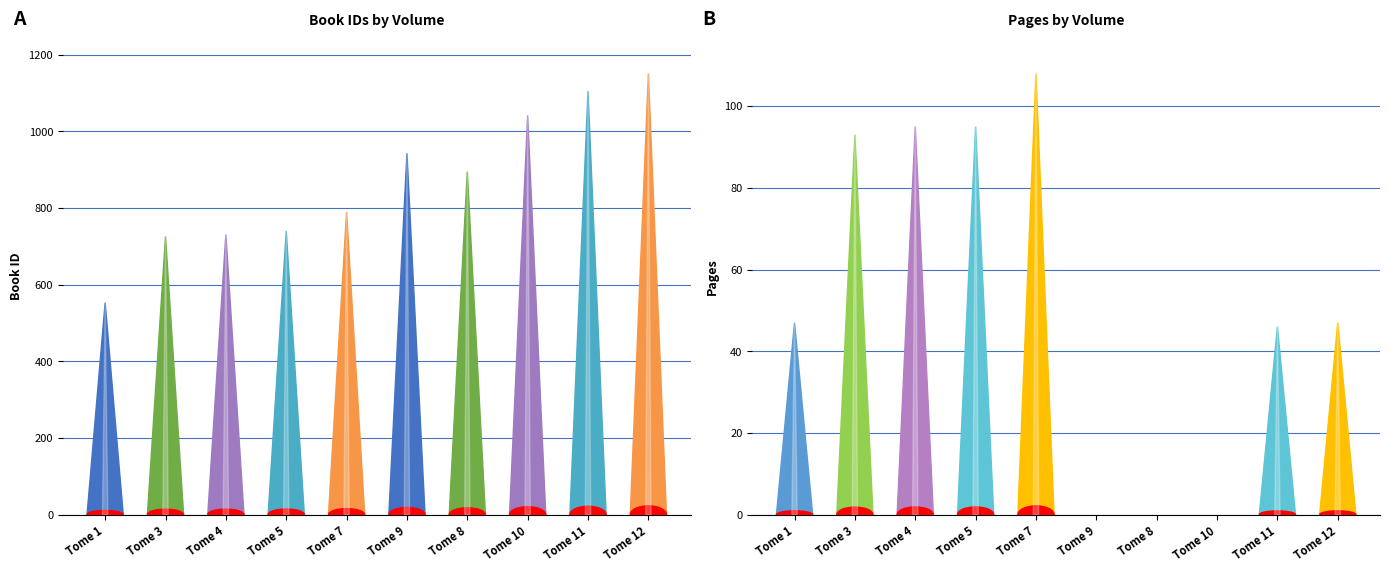

At how many categories does at least one series exceed 303?

10